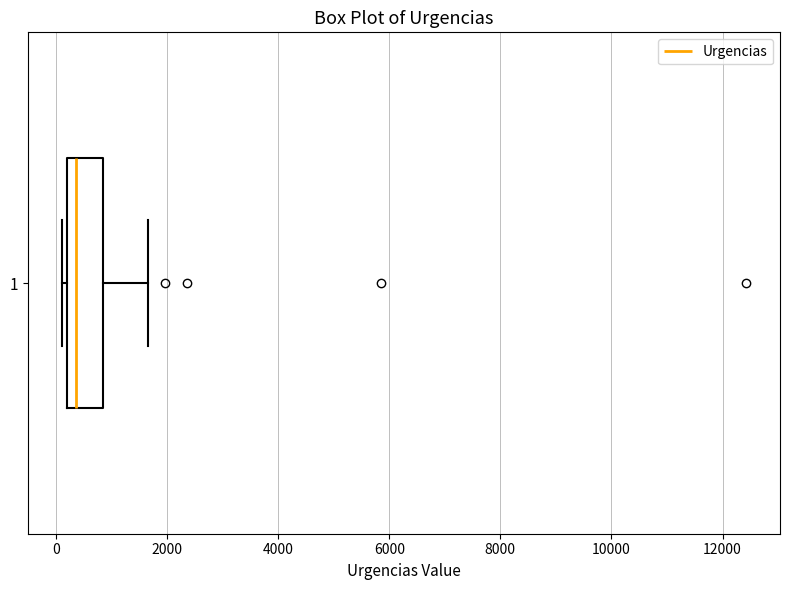

Read this box plot against the x-axis: the position of the median line, the range covered by the box, and the ends of both whiskers. The values are not printed on the chart, so give them approximately, as read against the axis.

median 400, box 200 to 800, whiskers 200 (just left of the box's left edge) to 1600